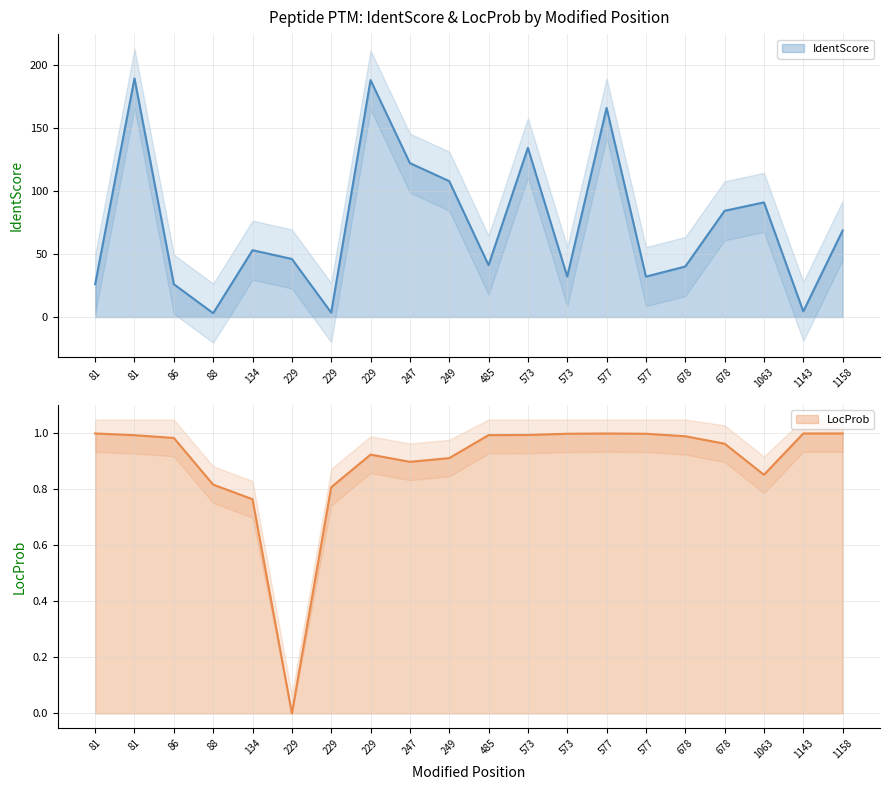

Reading right to left, list all the values displayed in this chart.

IdentScore: 68.5	4.5	90.8	84.2	40.0	32.0	165.7	32.0	134.1	41.1	107.7	121.9	187.8	3.5	46.0	52.9	3.0	26.0	189.1	26.0
LocProb: 1.0	1.0	0.9	1.0	1.0	1.0	1.0	1.0	1.0	1.0	0.9	0.9	0.9	0.8	0.0	0.8	0.8	1.0	1.0	1.0